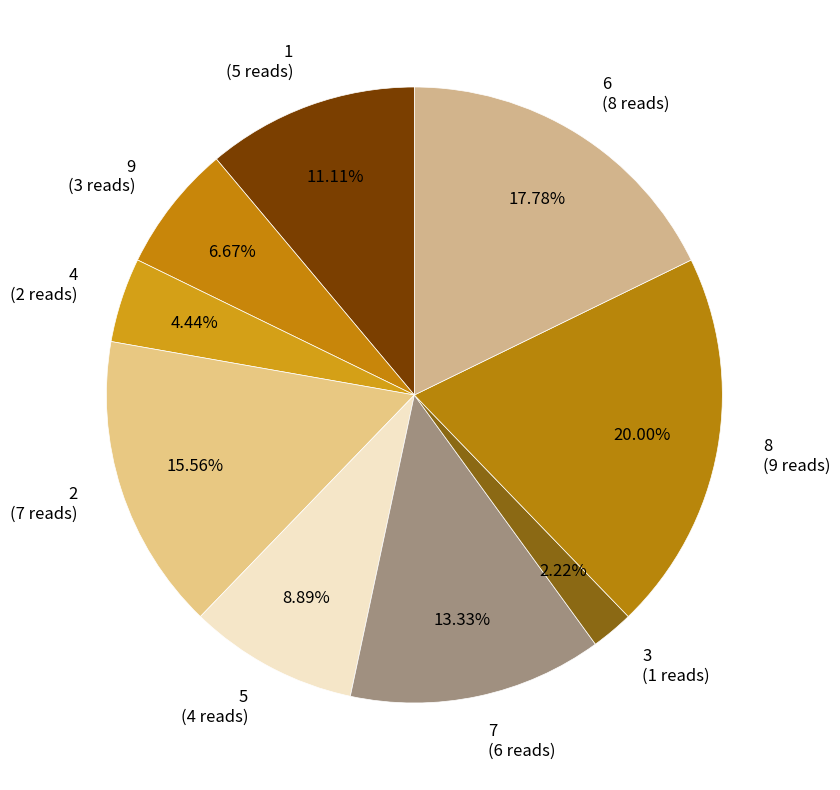

Which slice is the largest?

8 (9 reads)